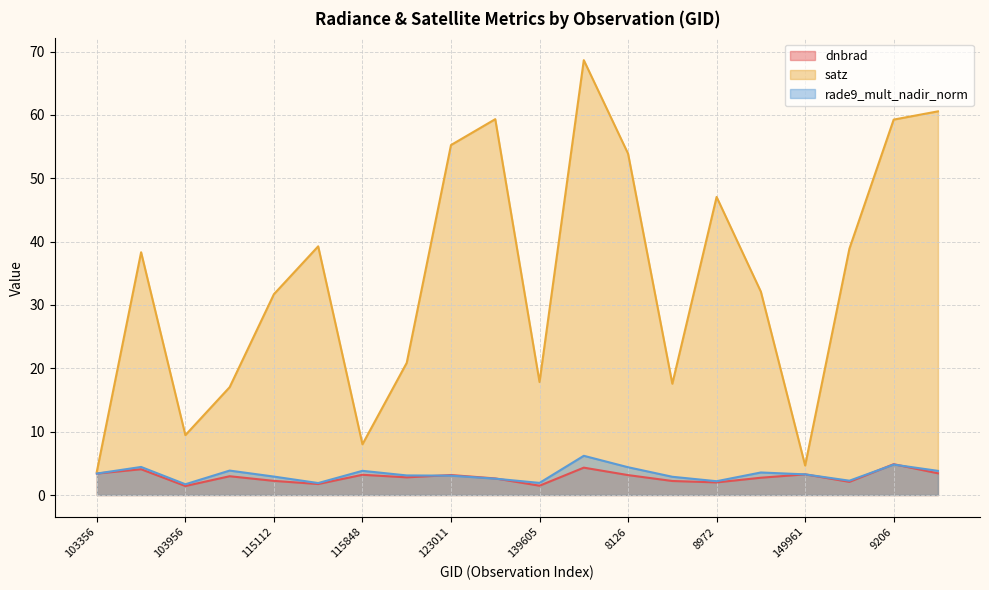

Where does the satz series first go above 38?

854